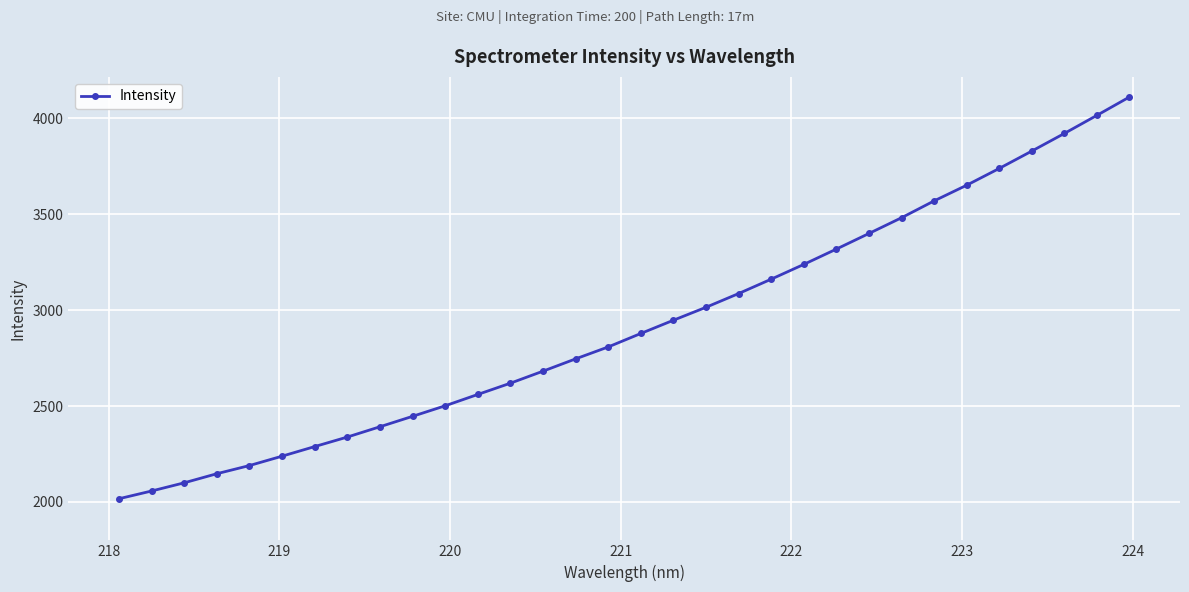

What is the difference between the maximum and second lowest values?

2053.7